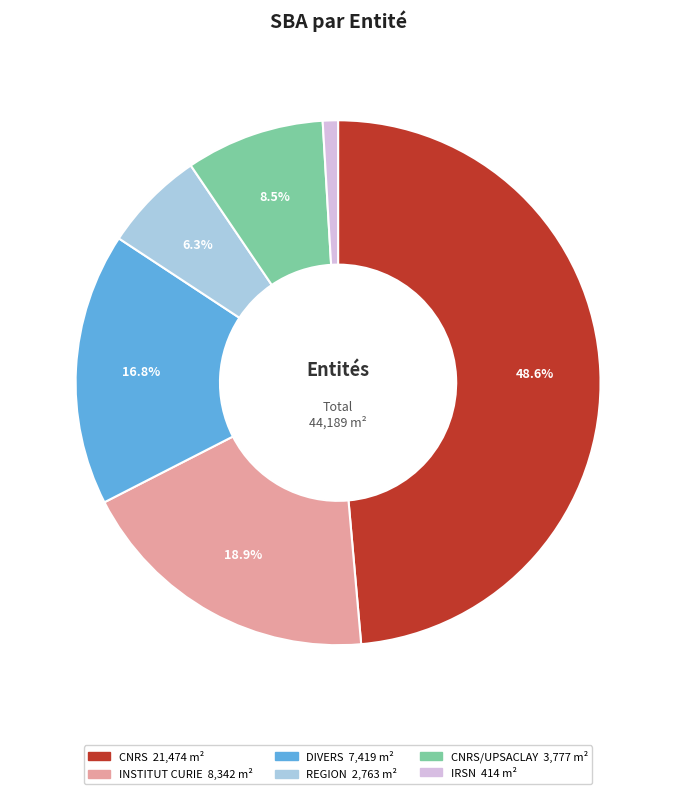

Is there any slice that represents more than half of the pie?

No